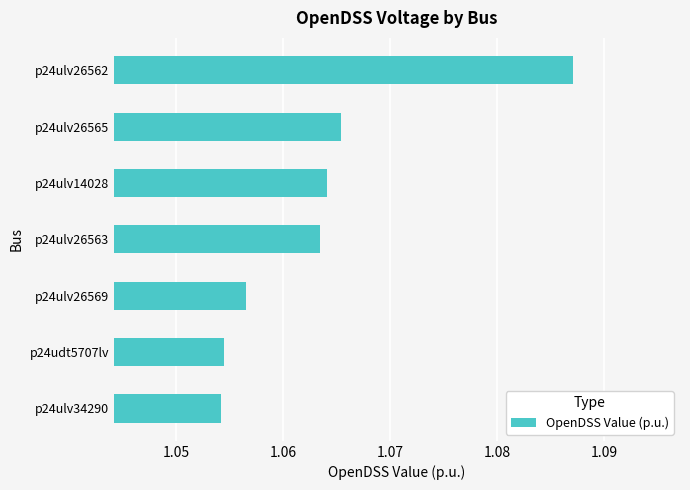

Count the values in the range 1 to 2.

7